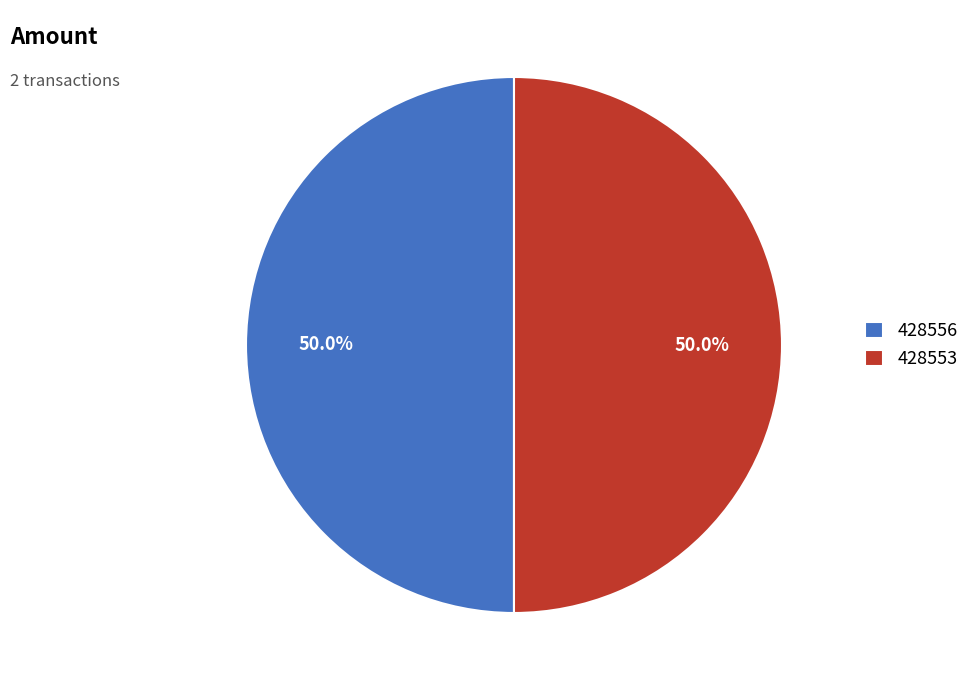

True or false: 428556 accounts for 50% of the total.

True